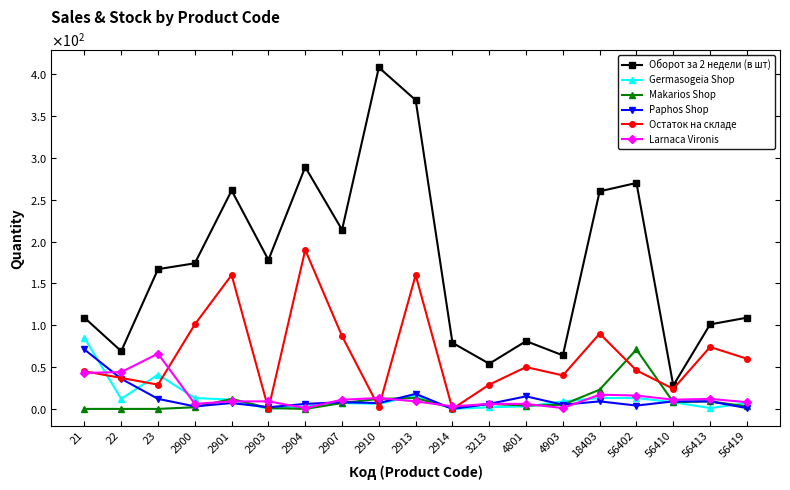

What are all the series names shown in the legend?

Оборот за 2 недели (в шт), Germasogeia Shop, Makarios Shop, Paphos Shop, Остаток на складе, Larnaca Vironis